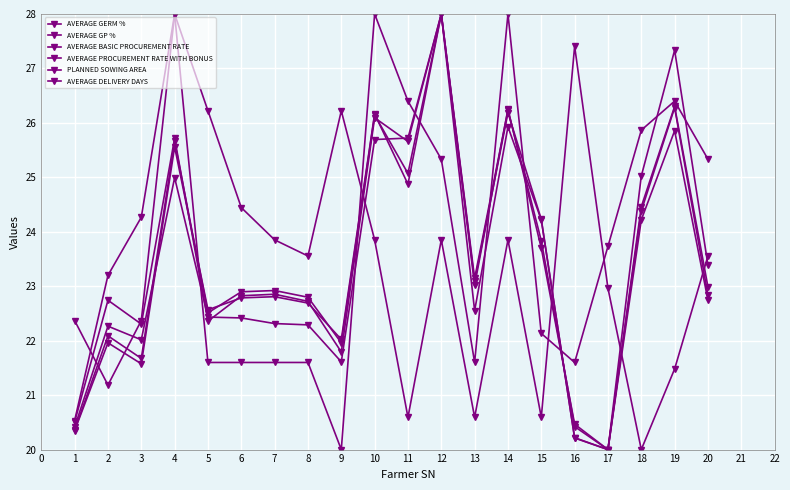

What is the total value across all series at 13?

134.0